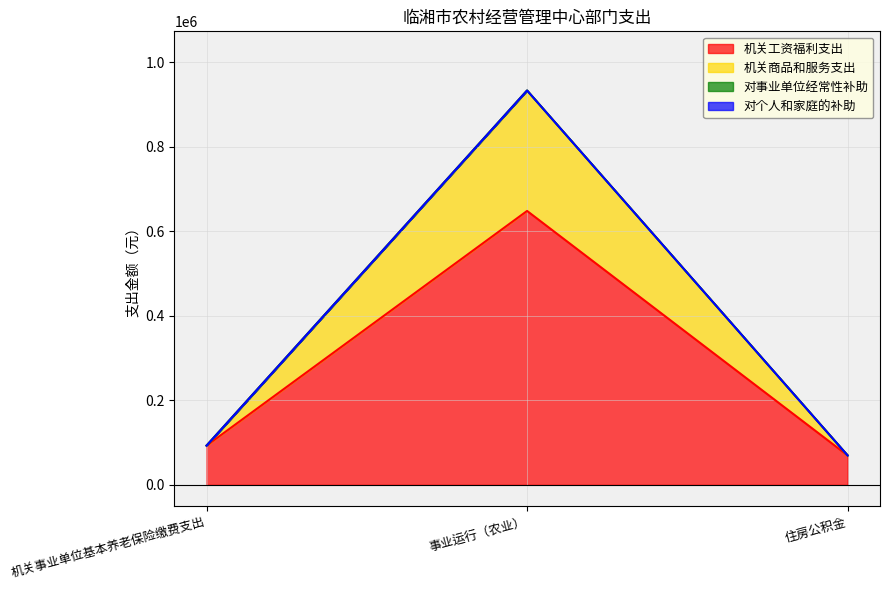

The value of 机关工资福利支出 at 机关事业单位基本养老保险缴费支出 is 92888.8. True or false?

True